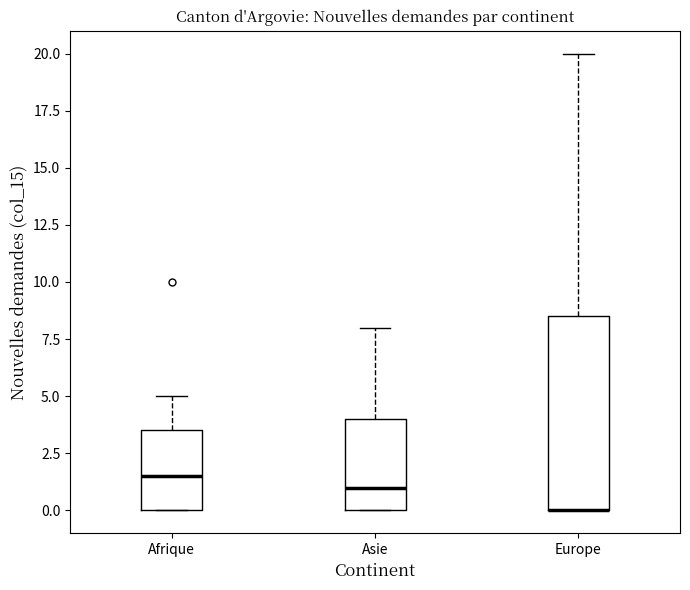

Where is the upper edge of the box for Asie on the y-axis? The values are not printed on the chart, so give them approximately, as read against the axis.

4.0